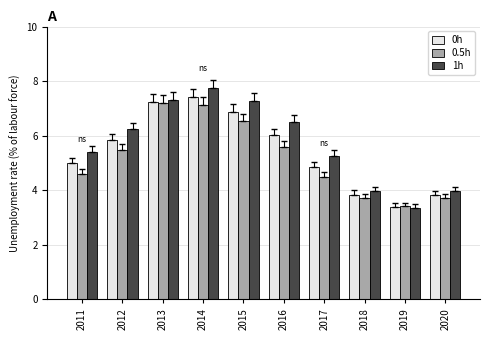

Which series has the widest spread of values?

1h